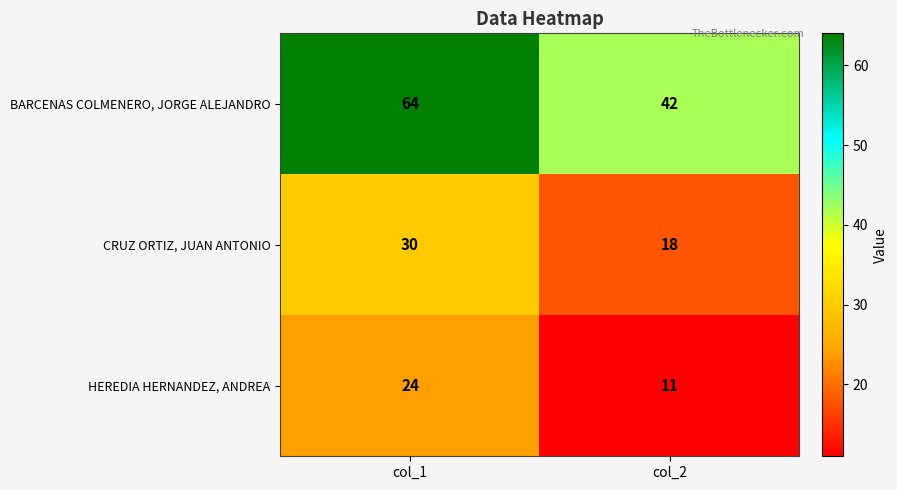

The value of CRUZ ORTIZ, JUAN ANTONIO at col_2 is 18. True or false?

True